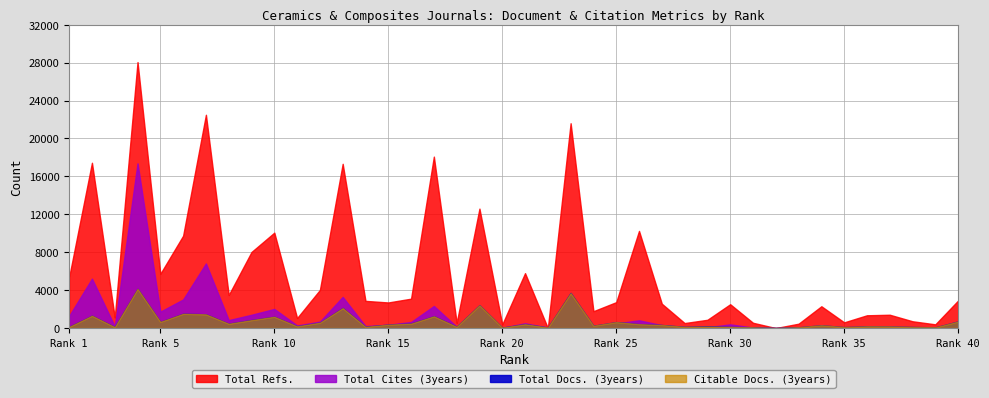

Rank the categories by Total Cites (3years) value from highest to lowest.

4, 7, 2, 13, 23, 6, 17, 19, 10, 5, 9, 1, 8, 26, 12, 16, 21, 25, 30, 15, 40, 27, 11, 24, 14, 3, 18, 34, 36, 37, 28, 29, 38, 22, 31, 35, 33, 39, 20, 32